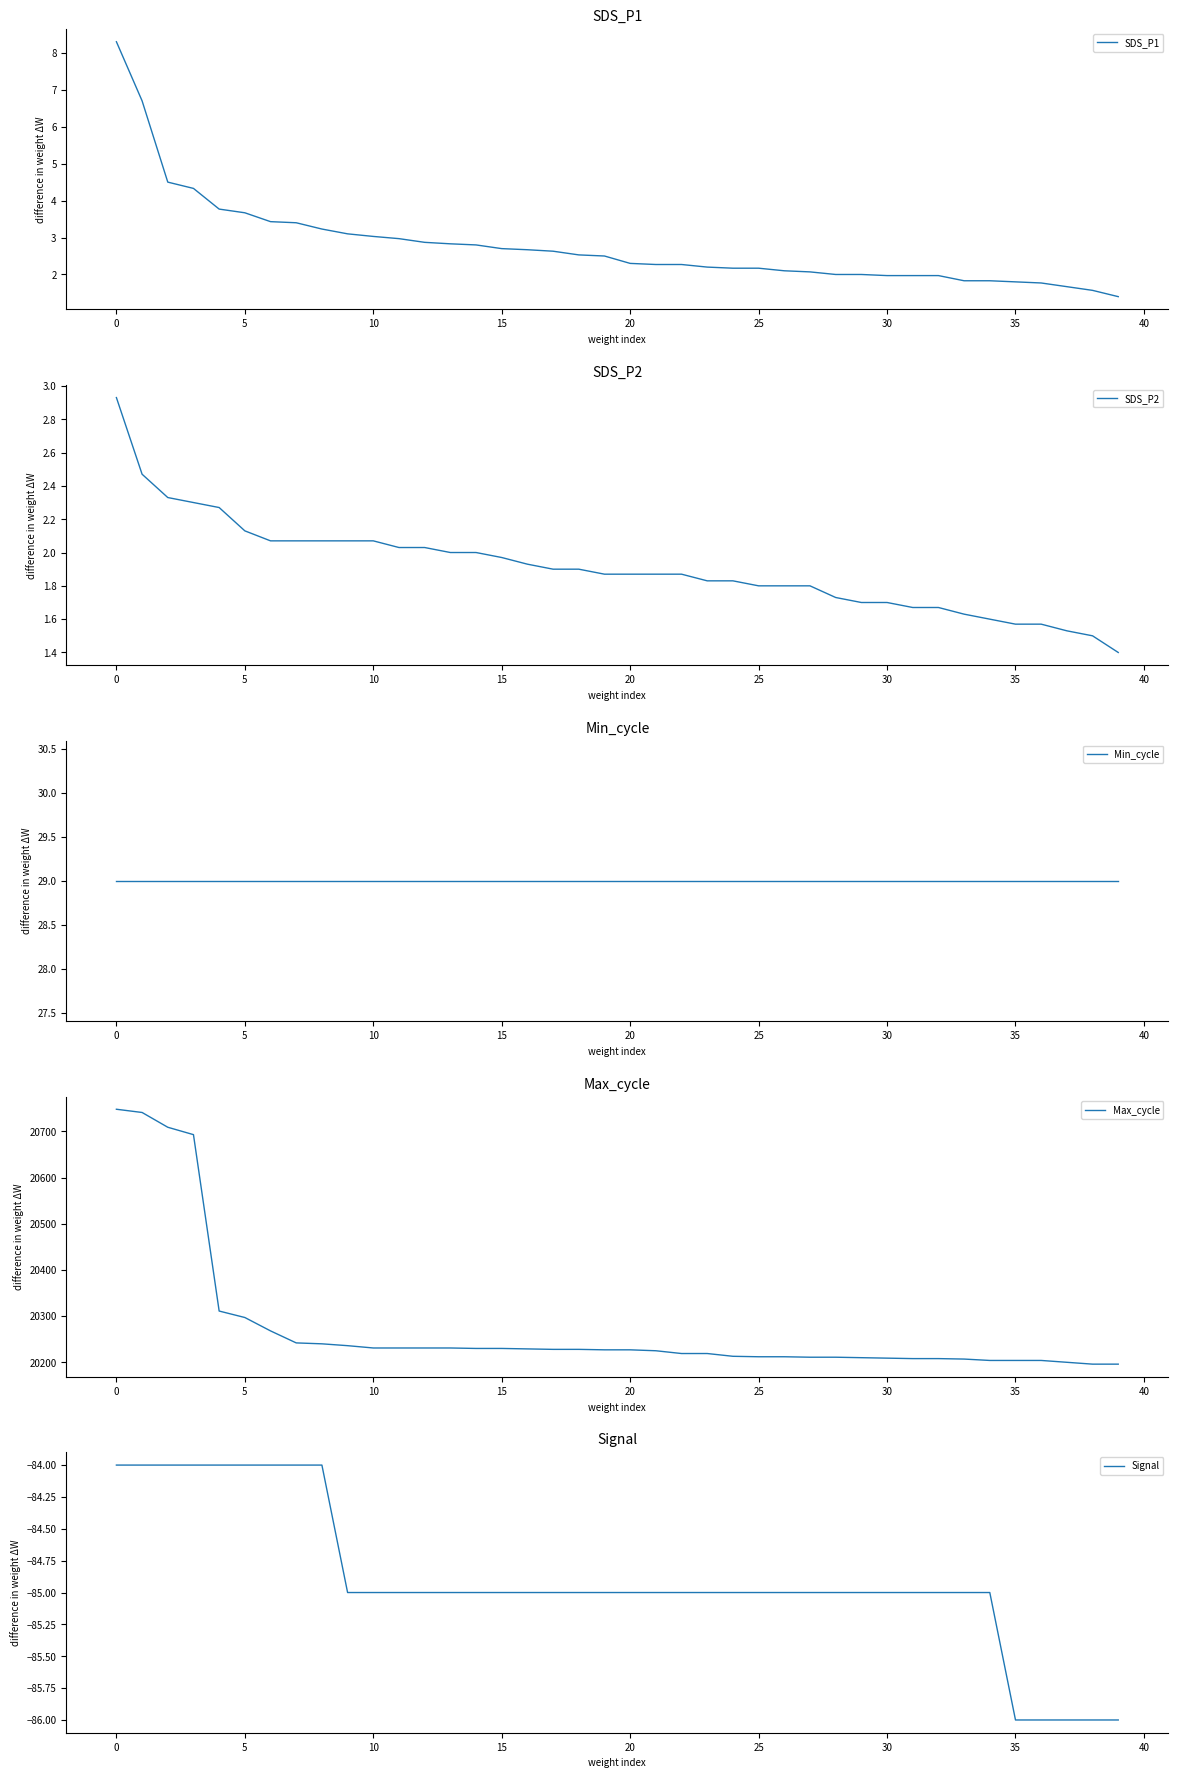

True or false: SDS_P1 and Max_cycle intersect in this chart.

False